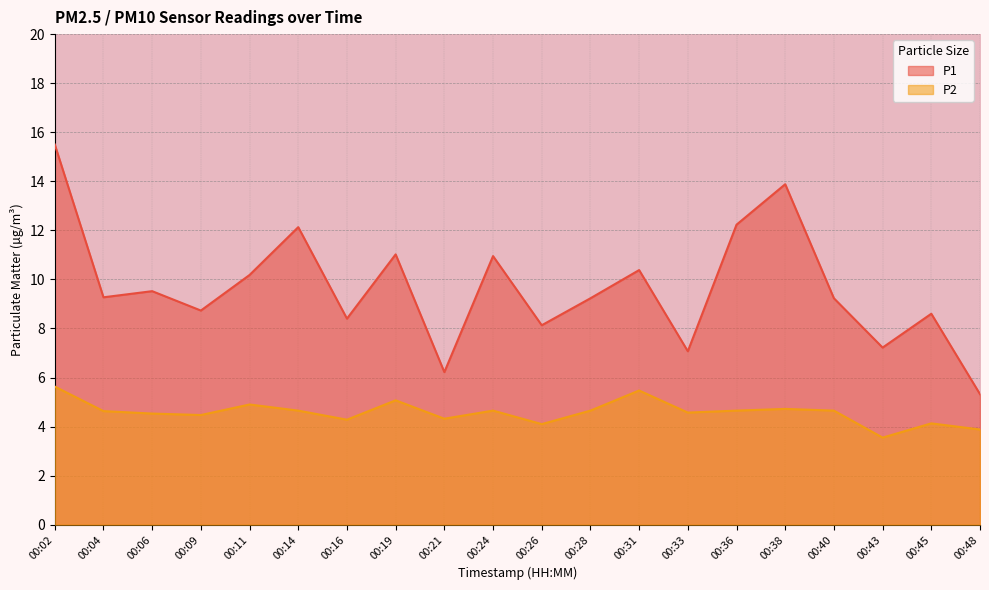

Reading left to right, what are all the values shown in this chart?

P1: 00:02=15.5	00:04=9.3	00:06=9.5	00:09=8.7	00:11=10.2	00:14=12.1	00:16=8.4	00:19=11.0	00:21=6.2	00:24=10.9	00:26=8.1	00:28=9.2	00:31=10.4	00:33=7.1	00:36=12.2	00:38=13.9	00:40=9.2	00:43=7.2	00:45=8.6	00:48=5.3
P2: 00:02=5.6	00:04=4.6	00:06=4.5	00:09=4.5	00:11=4.9	00:14=4.7	00:16=4.3	00:19=5.1	00:21=4.3	00:24=4.7	00:26=4.1	00:28=4.7	00:31=5.5	00:33=4.6	00:36=4.7	00:38=4.7	00:40=4.7	00:43=3.5	00:45=4.1	00:48=3.9